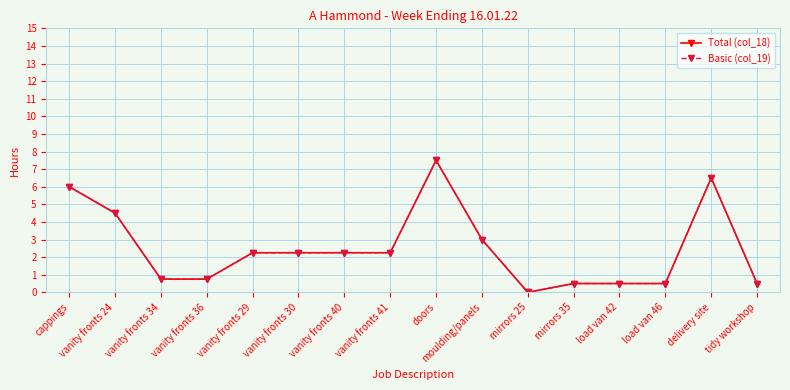

Between load van 46 and vanity fronts 34, which is larger?

vanity fronts 34